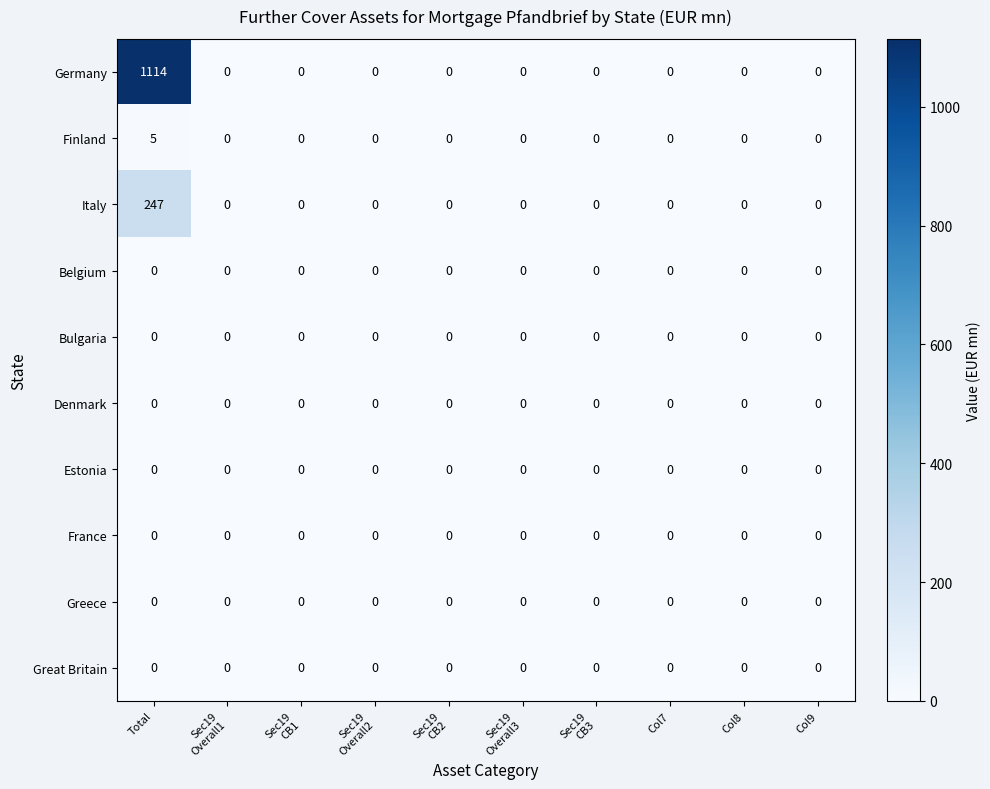

What is the spread (max minus min) of values at Total?

1114